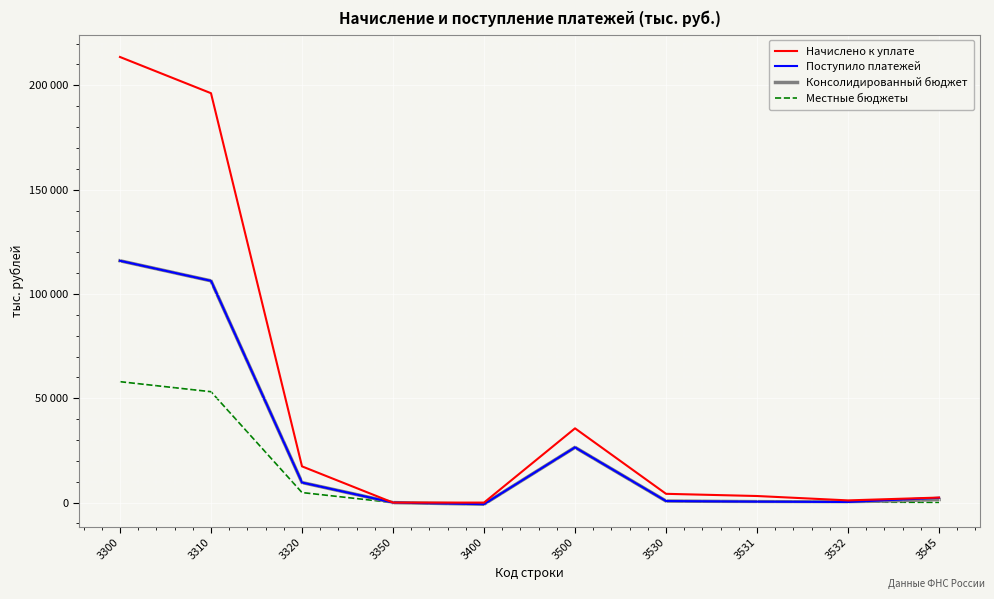

Is this an area chart (filled region under the line)?

No